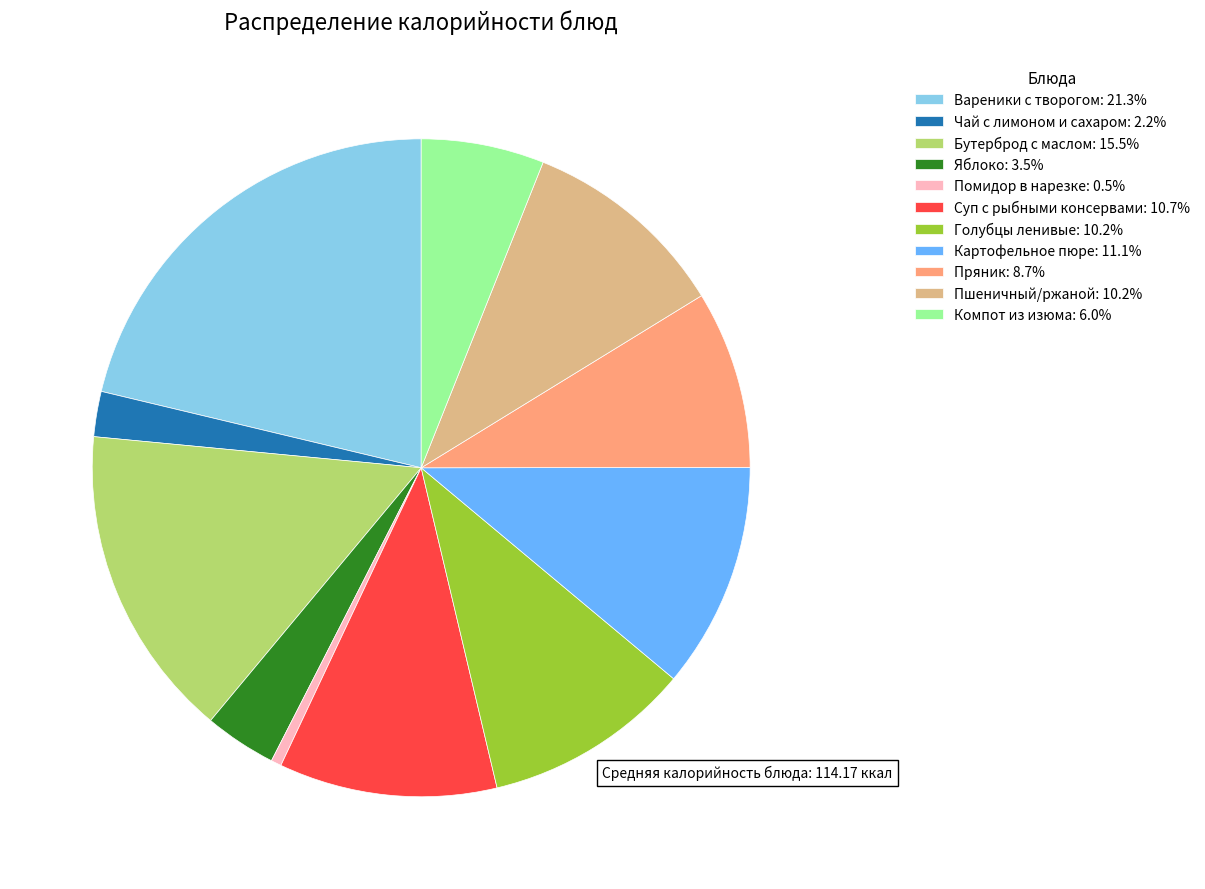

Approximately how many times larger is the value at Суп с рыбными консервами: 10.7% compared to Пшеничный/ржаной: 10.2%?

1.1